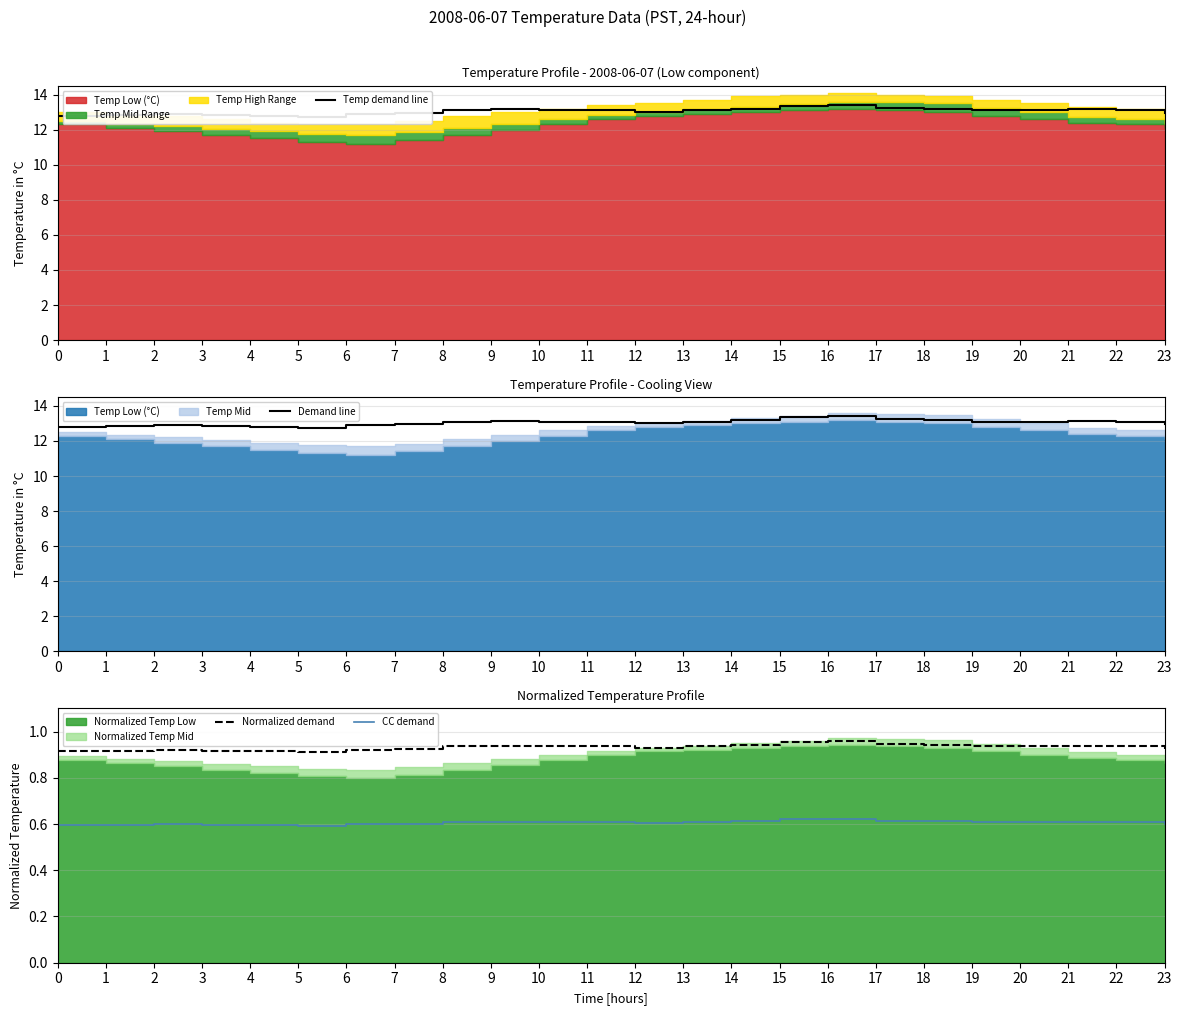

True or false: Temp demand line has more than 1 interior local peaks.

True